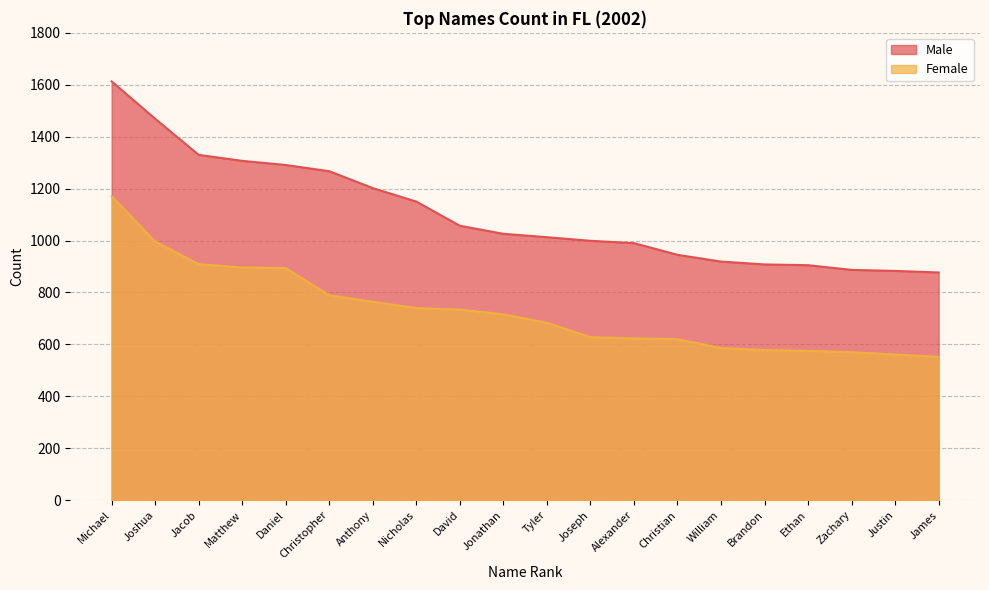

How many data points does each series have?

20